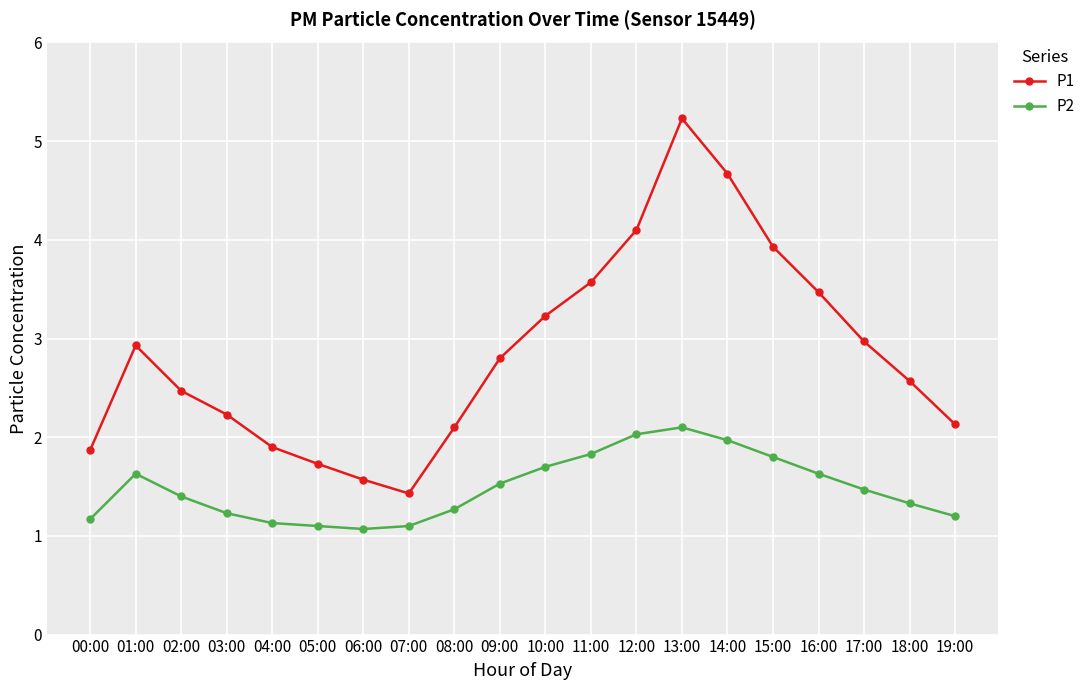

True or false: P2 has more than 0 interior local peaks.

True